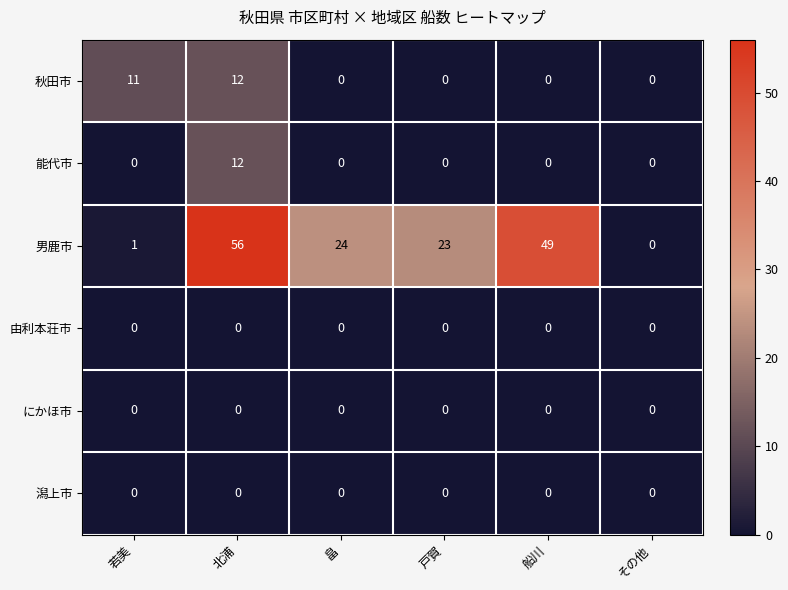

Which series has the largest range (max minus min)?

男鹿市